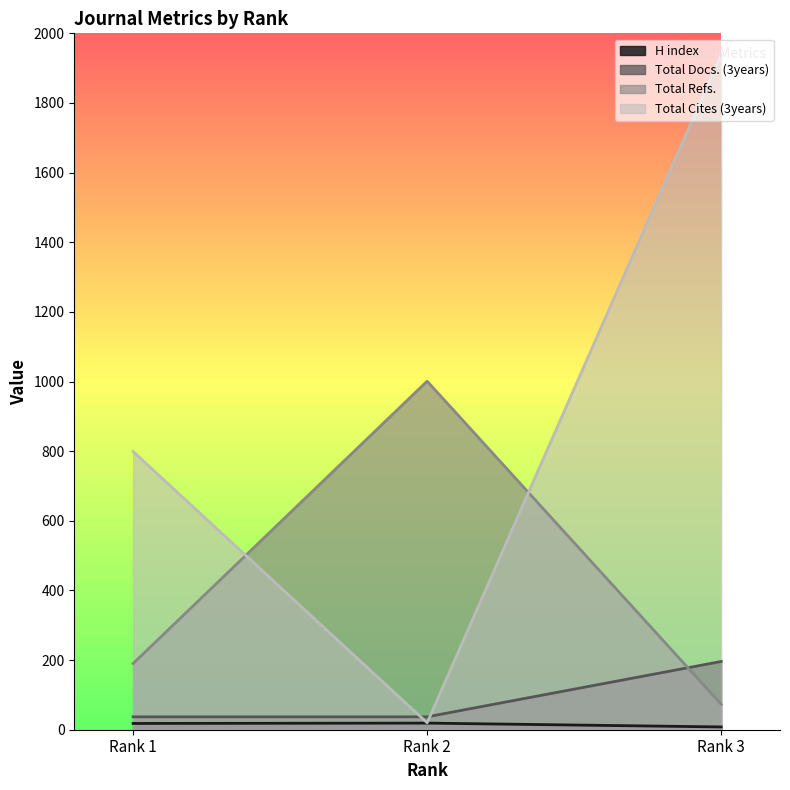

Where does the Total Refs. series first go above 190?

Rank 2